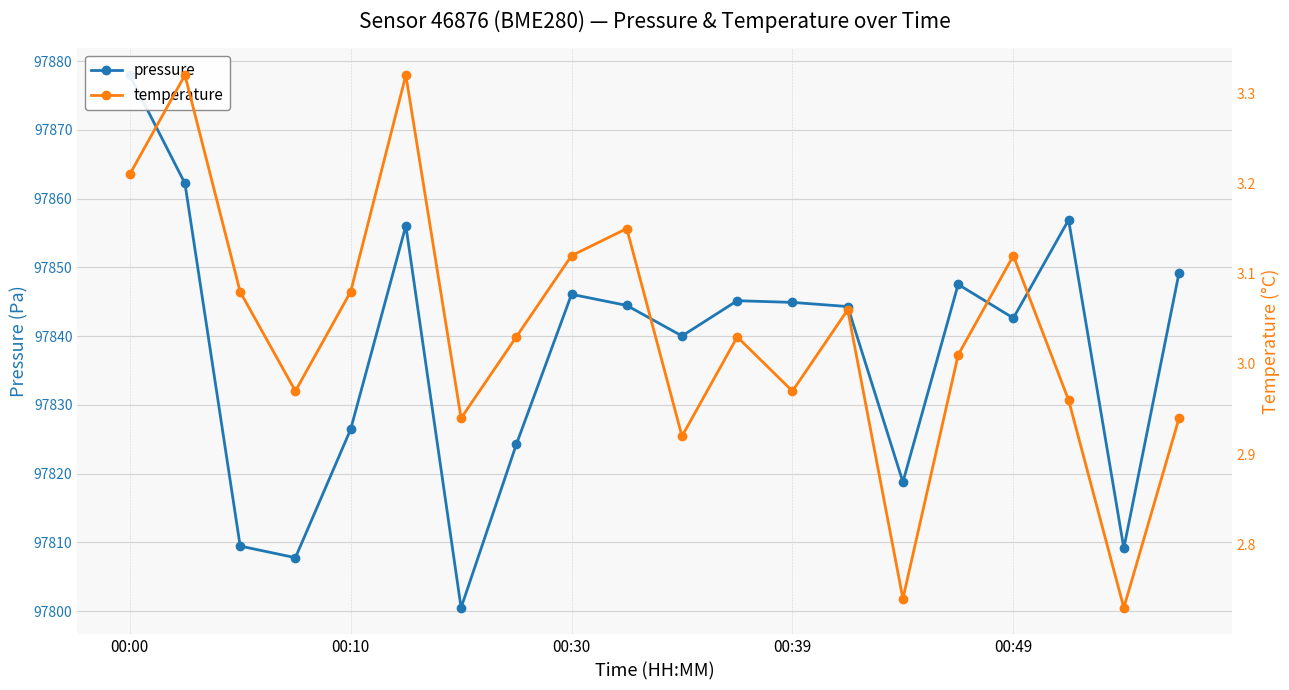

Where is the first local maximum for pressure?

5